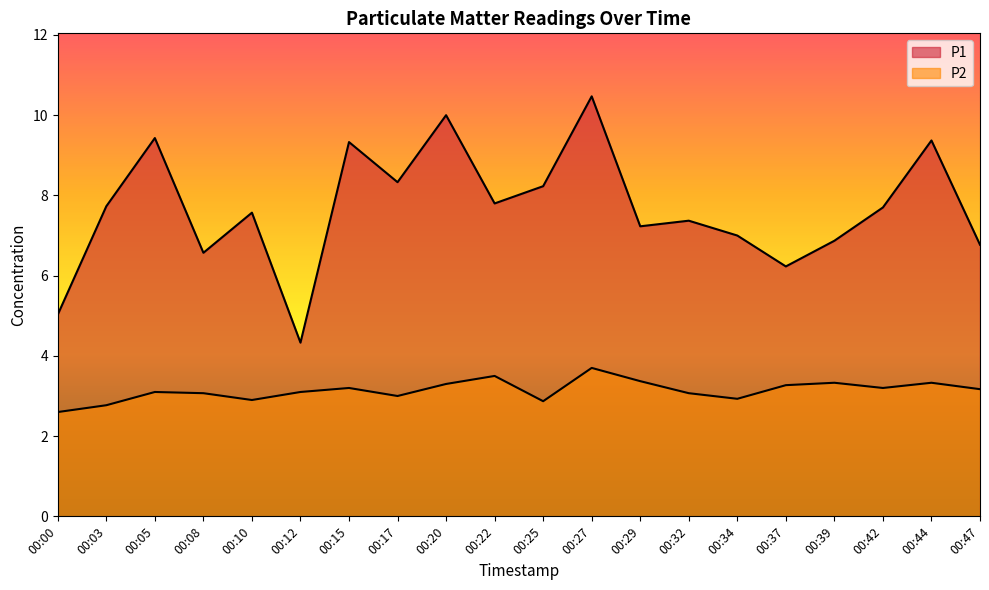

Which has a higher value, 00:34 or 00:32?

00:32